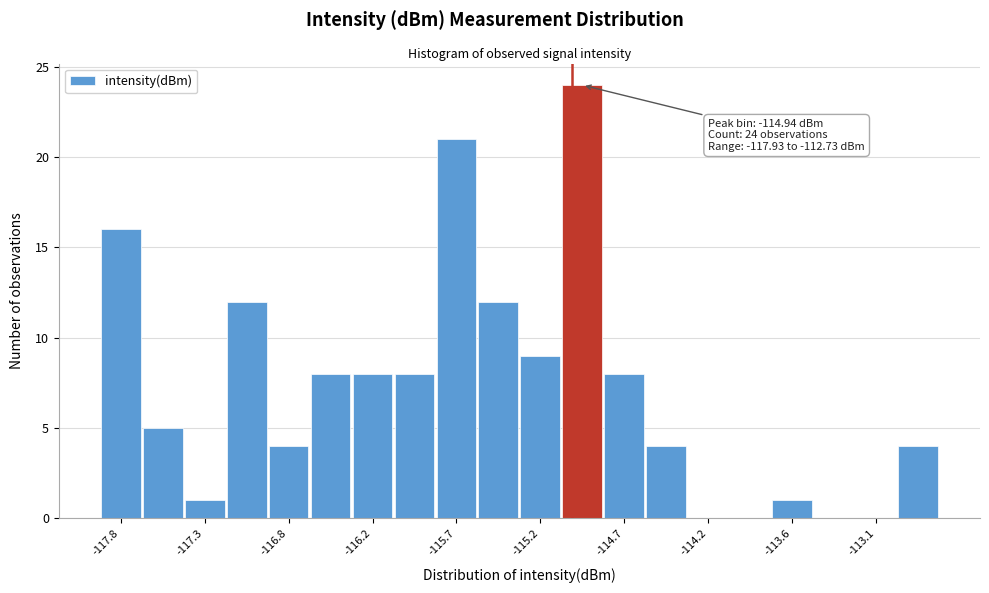

Read against the x-axis, roughly where is the centre of the tallest bar?

-114.9